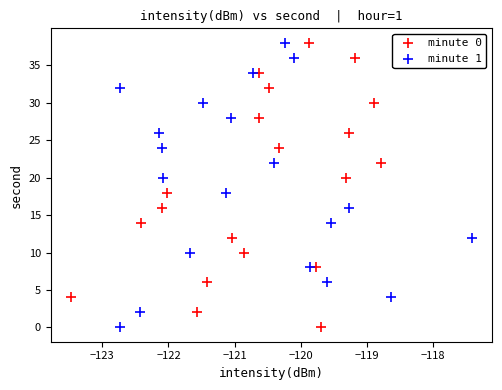

What are all the series names shown in the legend?

minute 0, minute 1